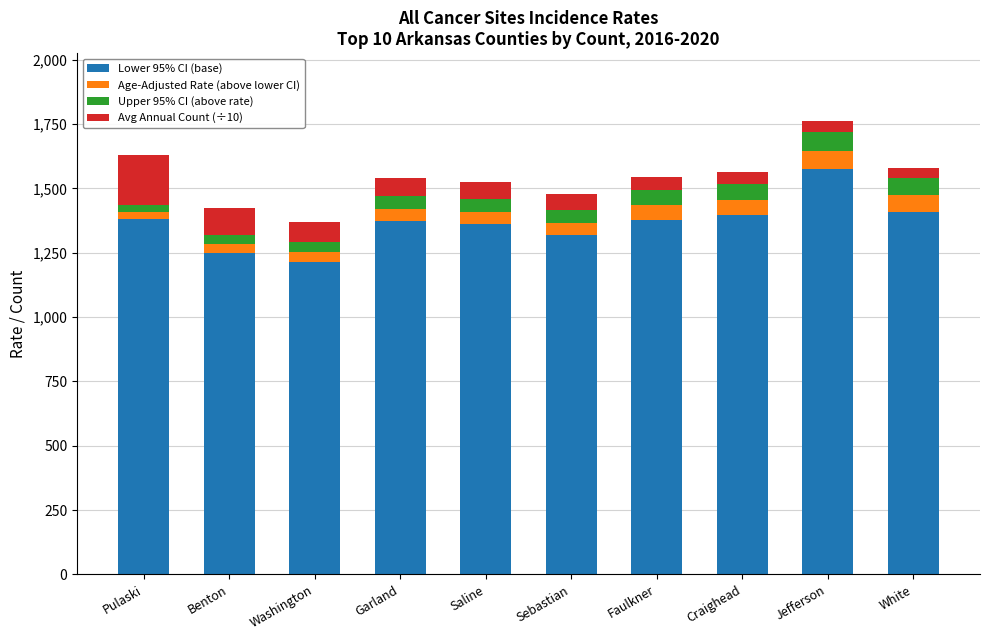

Is it true that Lower 95% CI (base) equals 2389.8 at Garland?

False